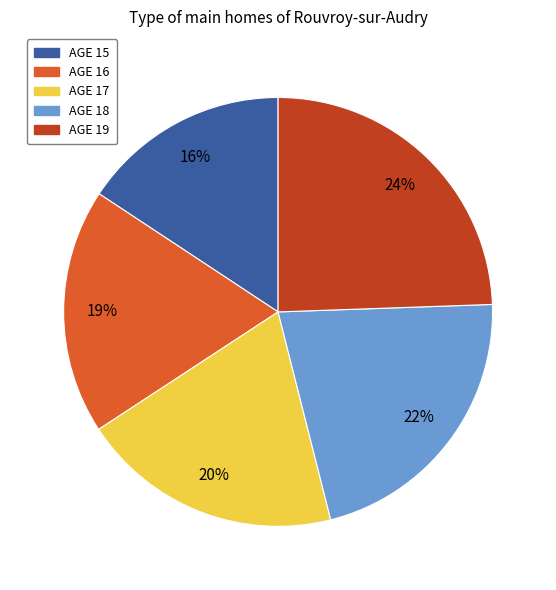

Does AGE 17 account for over 50% of the chart?

No